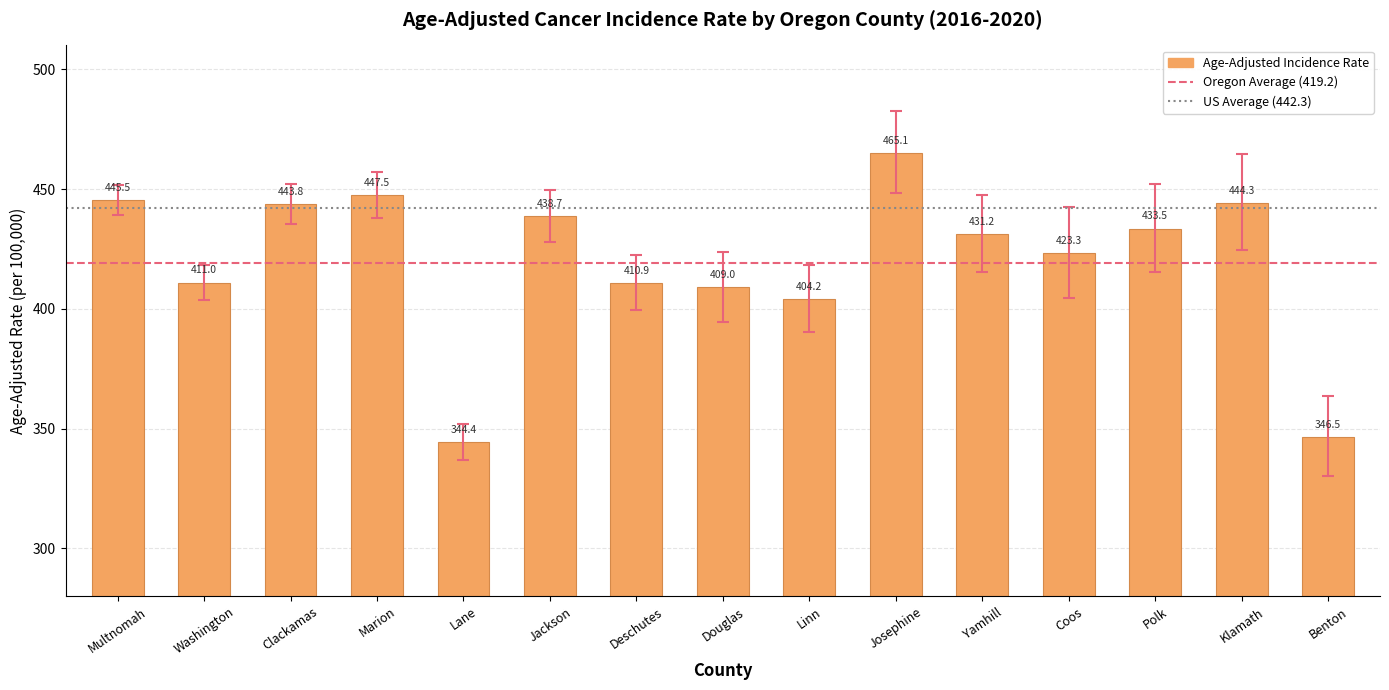

Rank the categories by value from highest to lowest.

Josephine, Marion, Multnomah, Klamath, Clackamas, Jackson, Polk, Yamhill, Coos, Washington, Deschutes, Douglas, Linn, Benton, Lane